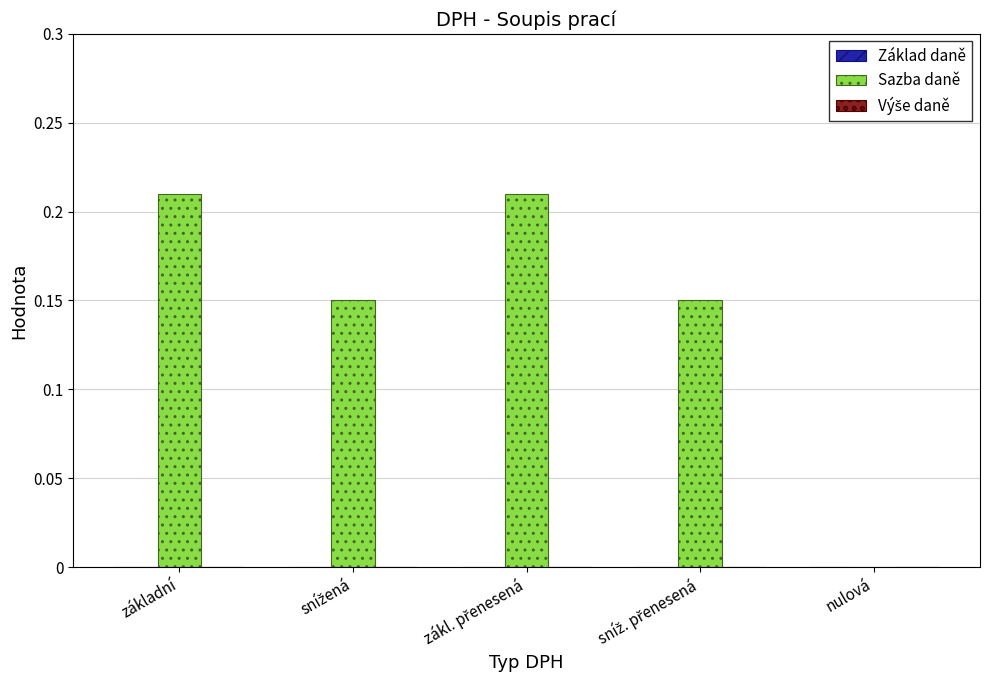

True or false: the data shows 0.0 at nulová.

True